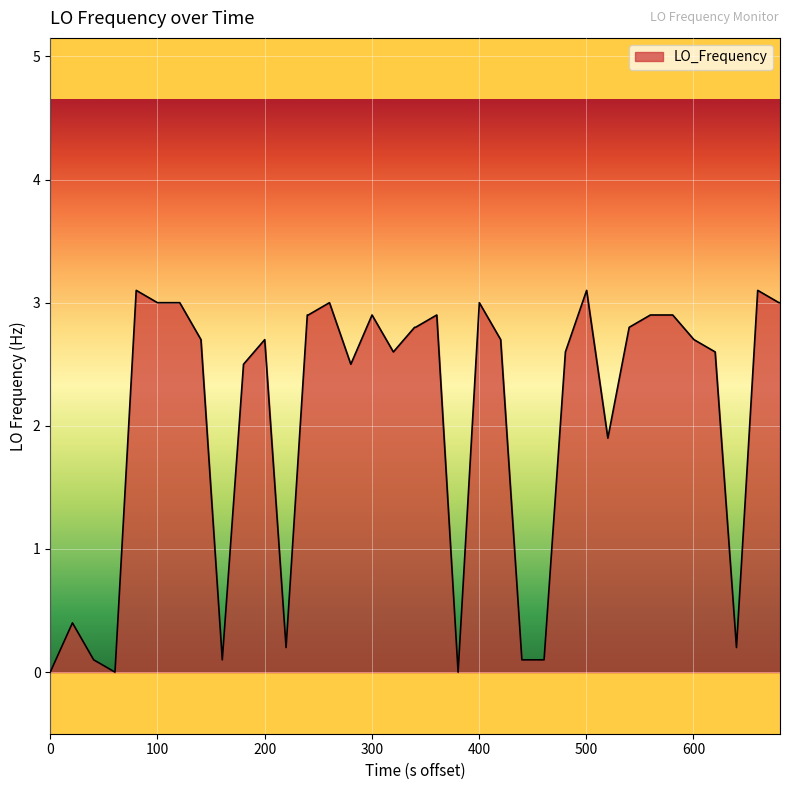

What is the greatest value displayed?

3.1